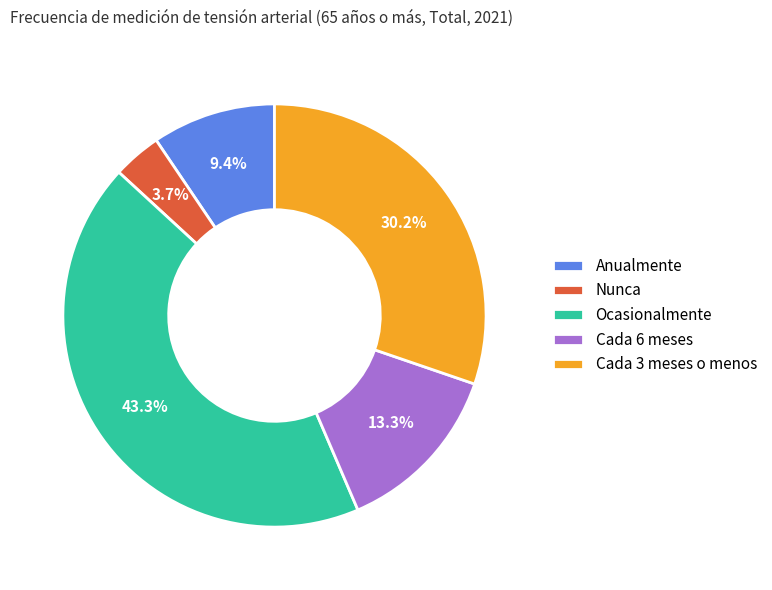

What percentage is the Cada 3 meses o menos slice, to the nearest percent?

30%